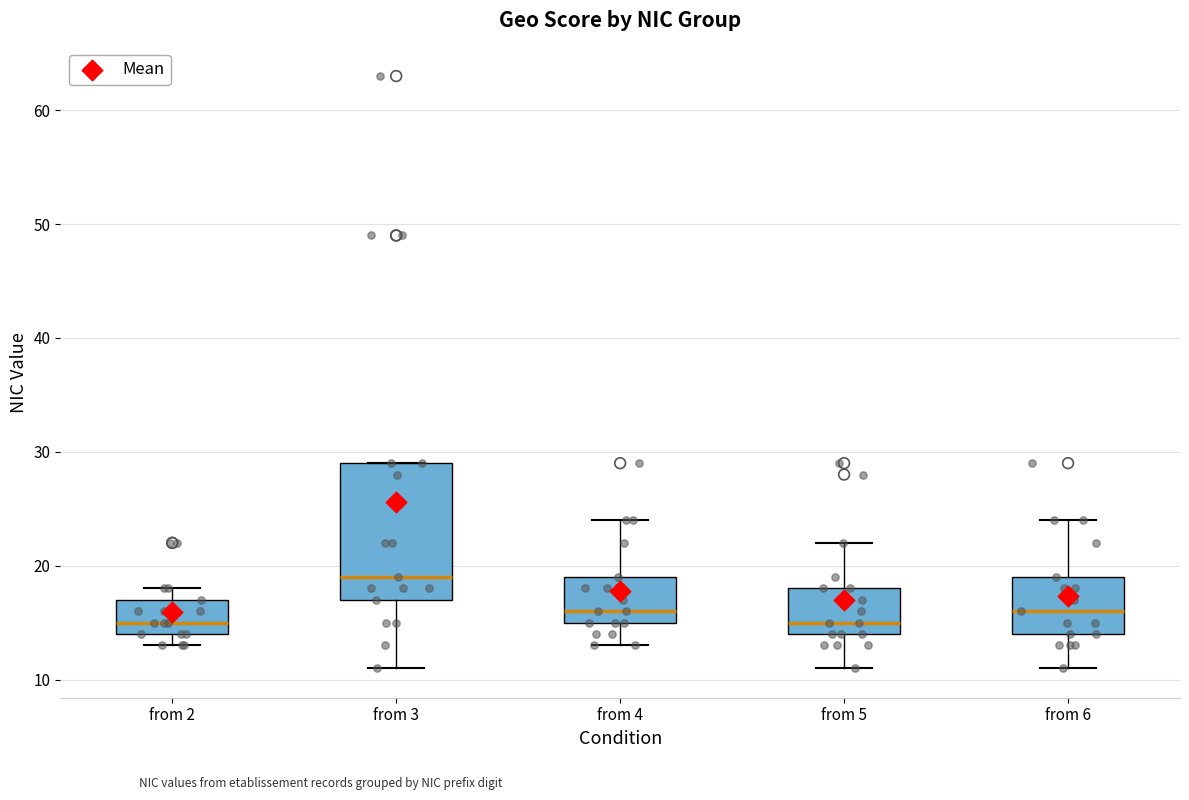

Which box's median line is the highest?

from 3